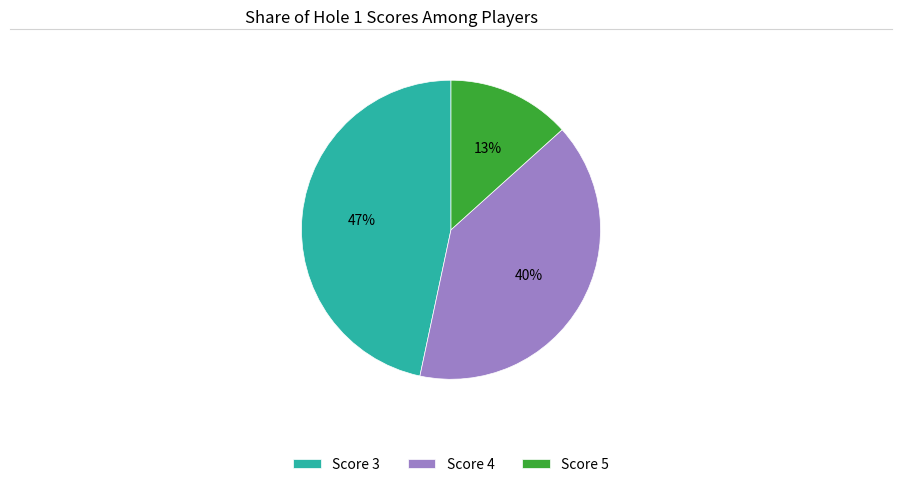

The Score 5 slice represents 13% of the pie. True or false?

True